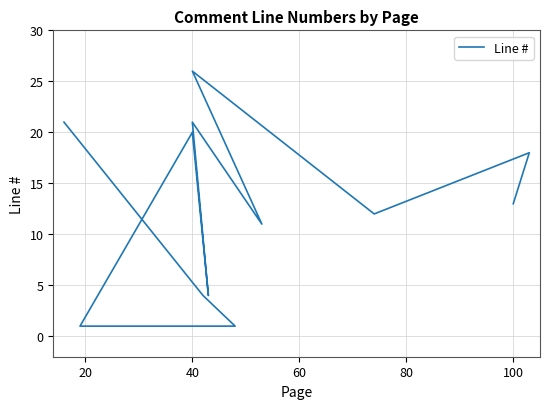

Reading left to right, extract all data points from this chart.

21	4	1	1	20	4	21	11	26	12	18	13